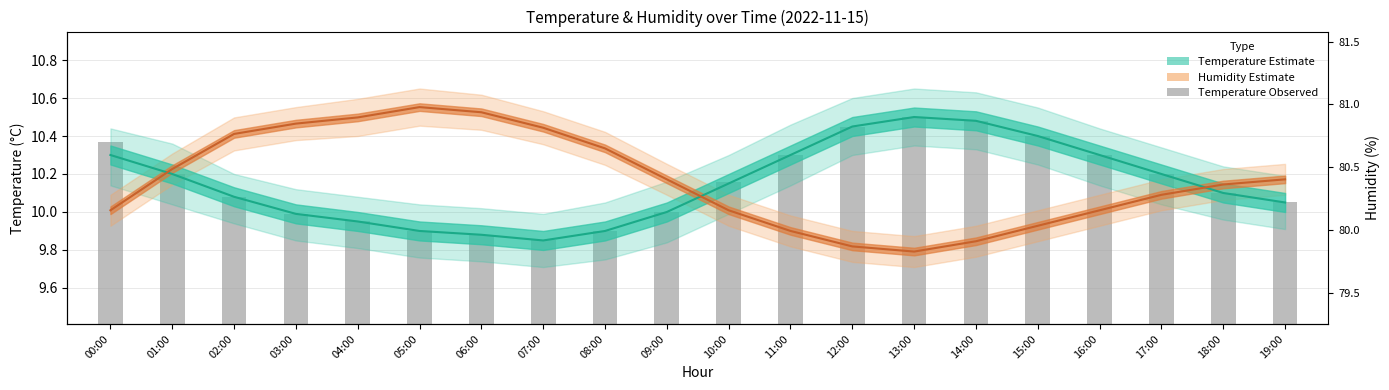

Are the bars horizontal?

No